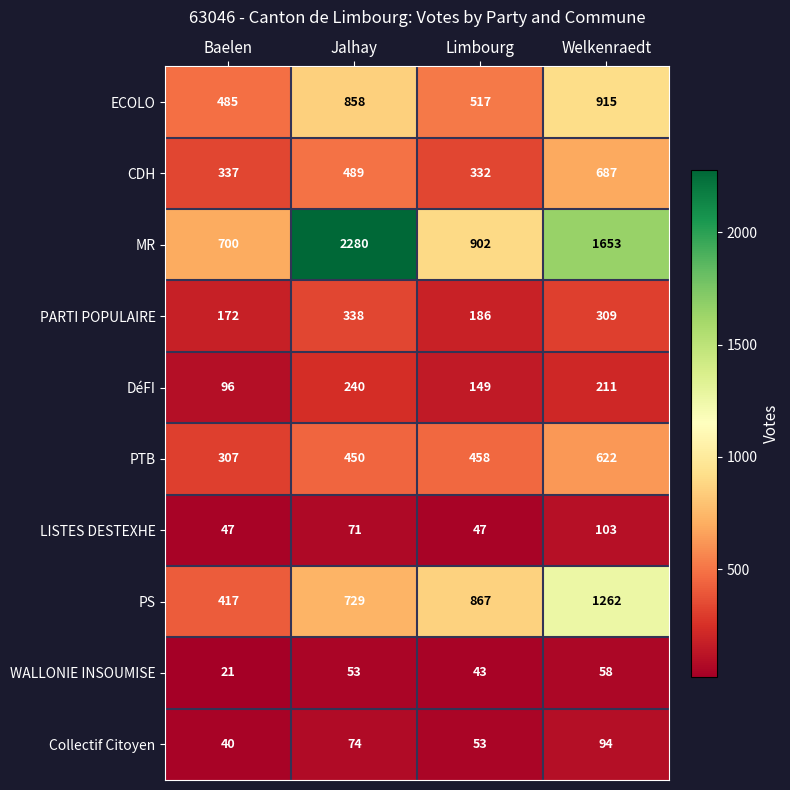

What is the difference between the maximum and second lowest values in the MR series?

1378